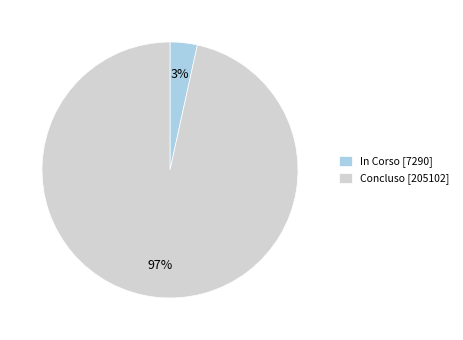

Combined, do Concluso [205102] and In Corso [7290] account for over 50%?

Yes